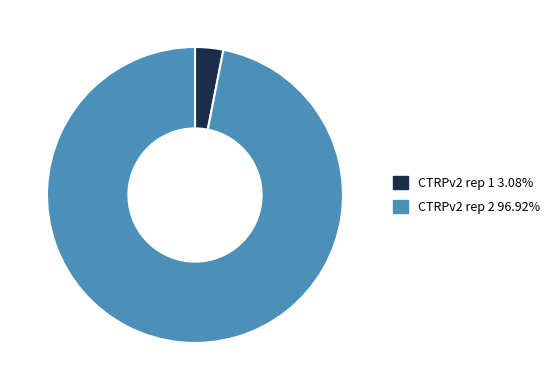

Is it true that CTRPv2 rep 2 is 97% of the pie?

True